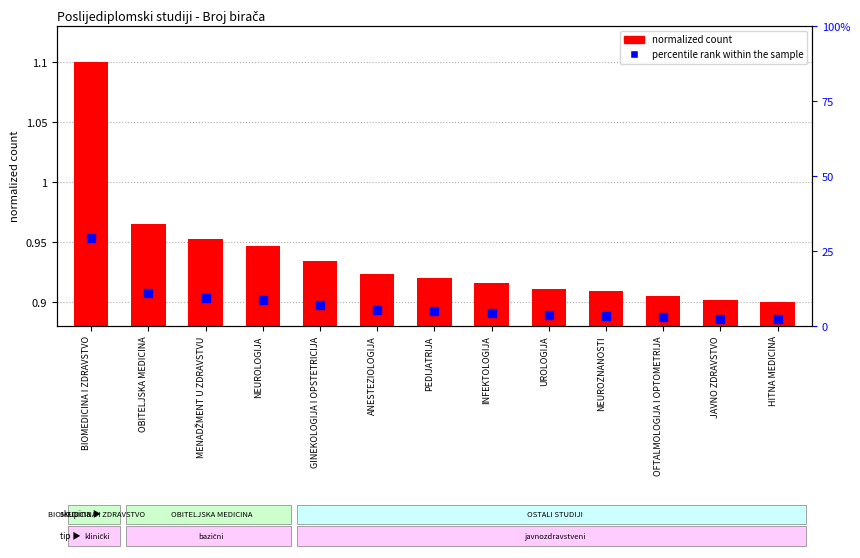

Is the value of percentile rank within sample at OFTALMOLOGIJA I OPTOMETRIJA greater than the value of normalized count at ANESTEZIOLOGIJA?

Yes